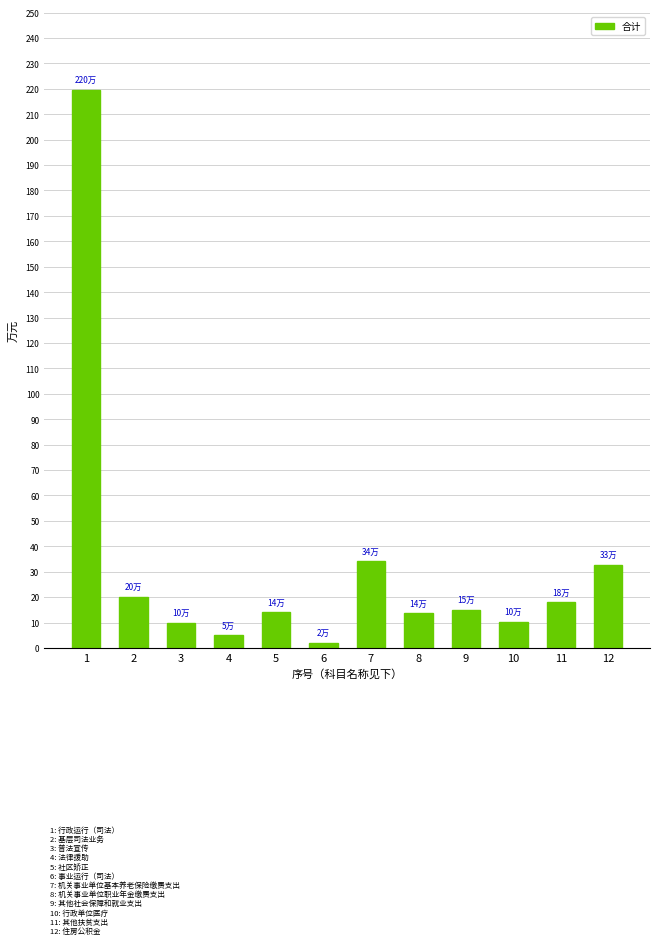

Does the chart contain any negative values?

No